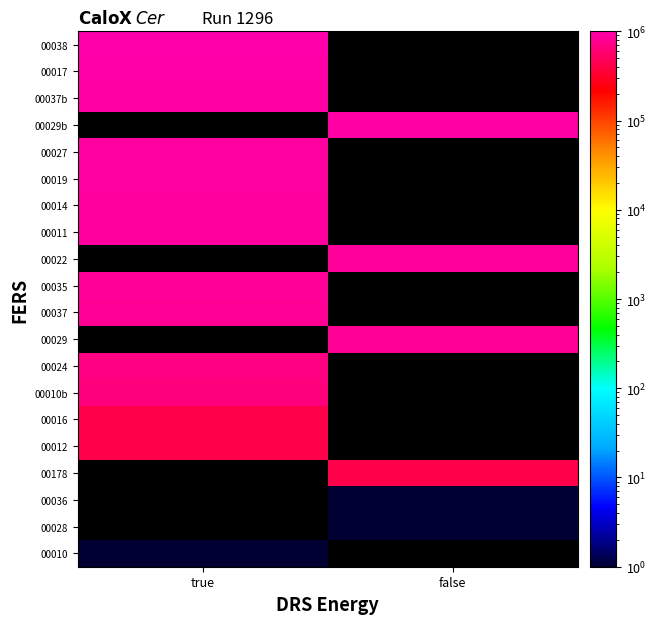

Where is 00035 nearest to the value 839052?

true